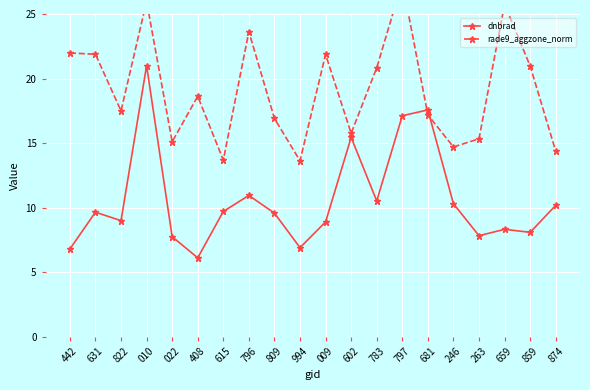

How many data points in rade9_aggzone_norm are above 18?

10